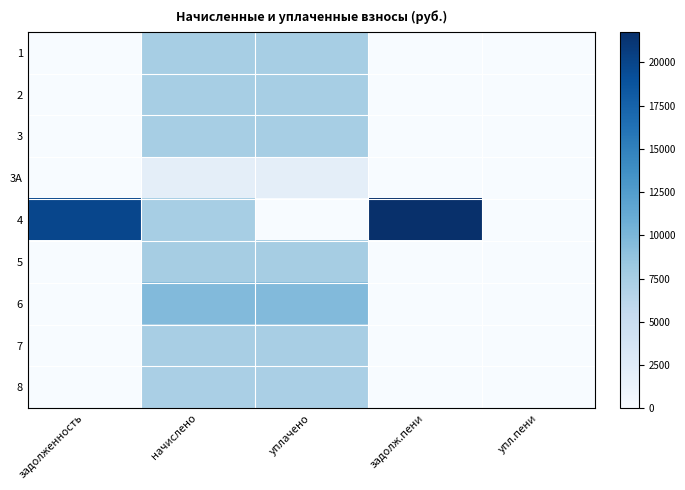

List the series in order of their peak value, highest first.

4, 6, 5, 1, 2, 3, 7, 8, 3A